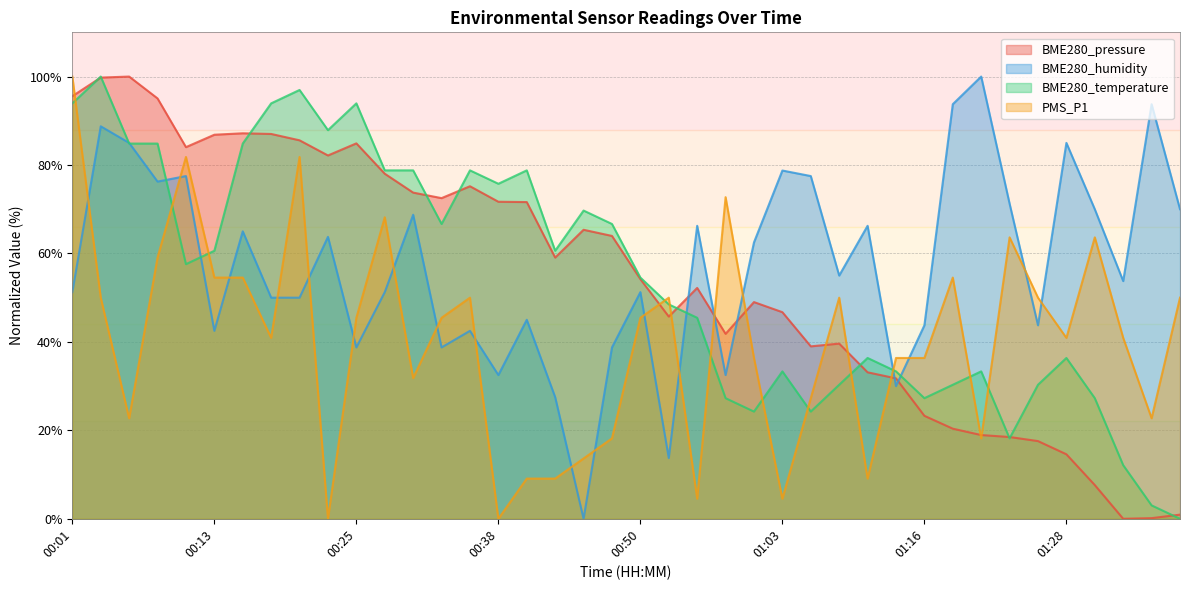

Where do BME280_humidity and BME280_pressure first cross each other?

00:53 and 00:55